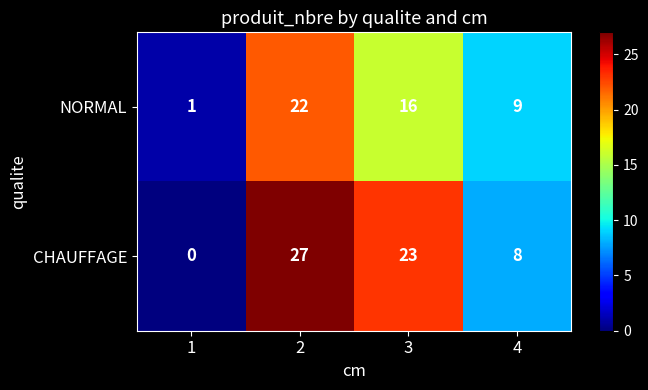

Reading left to right, transcribe all the data shown in this chart.

NORMAL: 1=1	2=22	3=16	4=9
CHAUFFAGE: 1=0	2=27	3=23	4=8